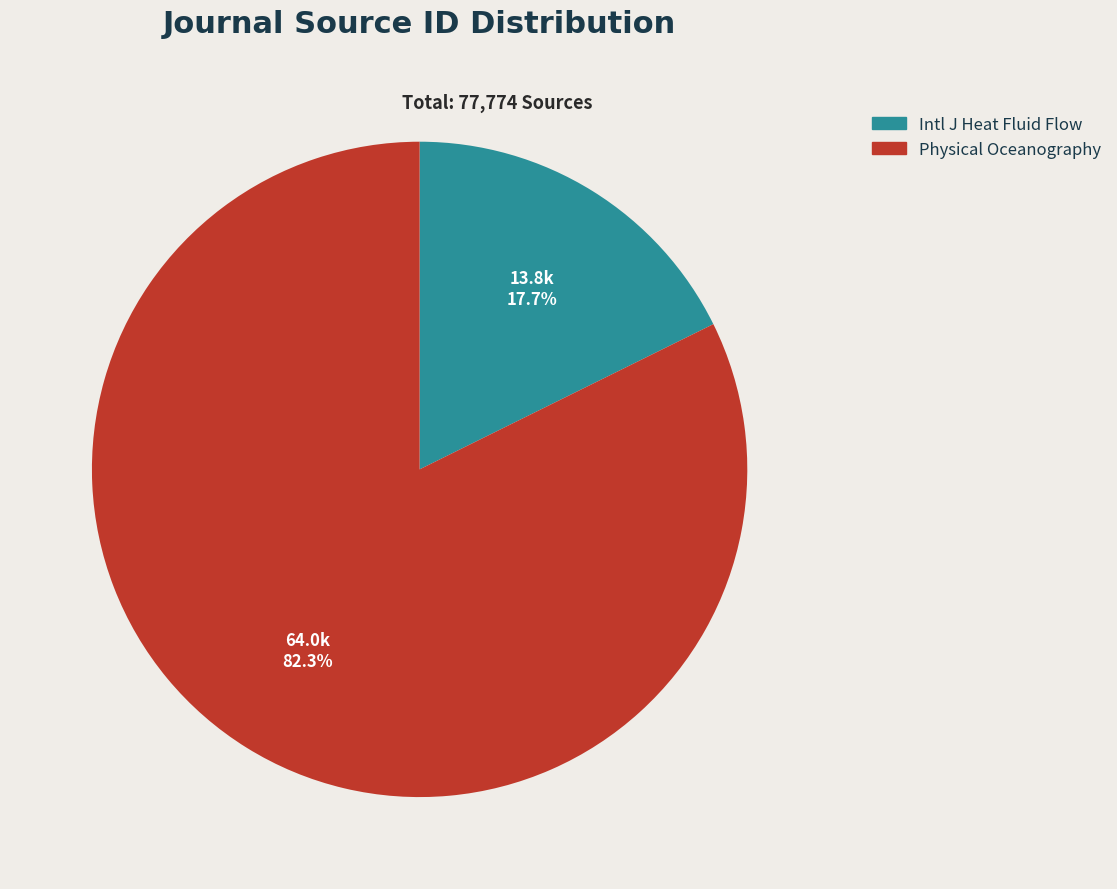

Which has a higher value, Physical Oceanography or Intl J Heat Fluid Flow?

Physical Oceanography